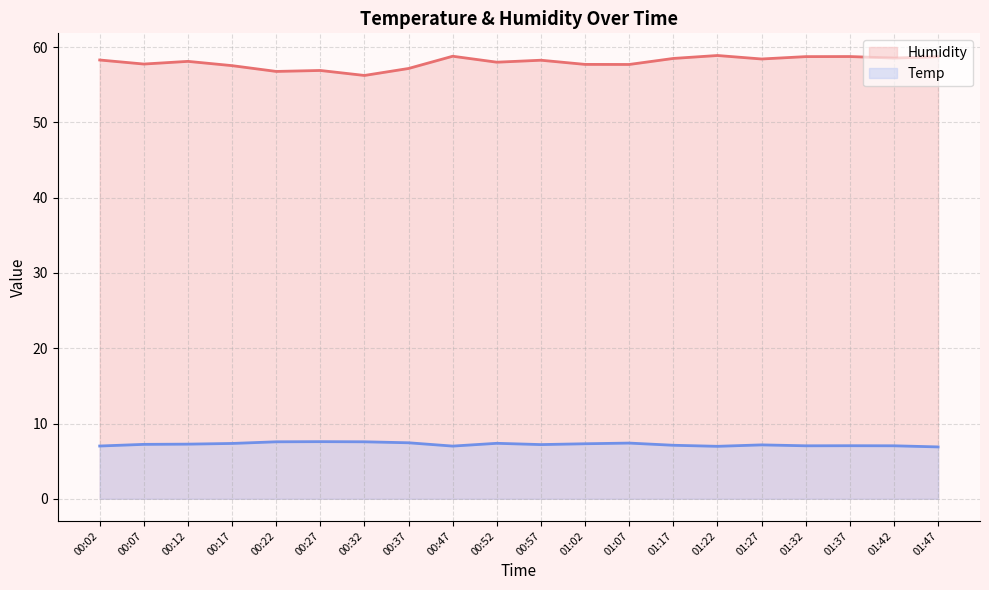

What is the difference between the highest and lowest values at 01:22?

51.9